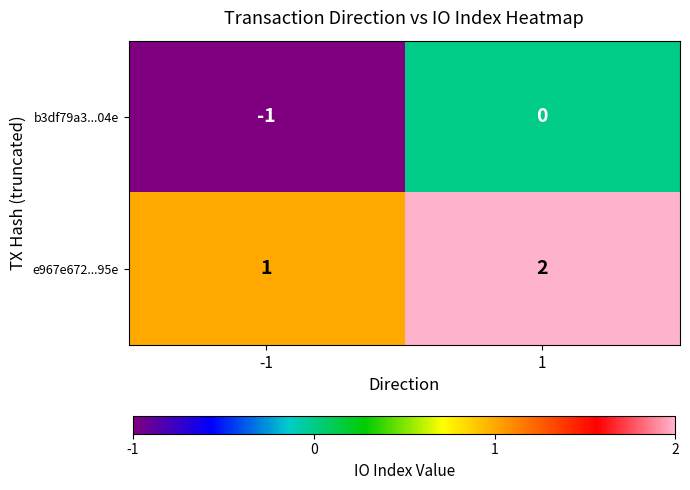

What is the sum of all e967e672...95e values?

3